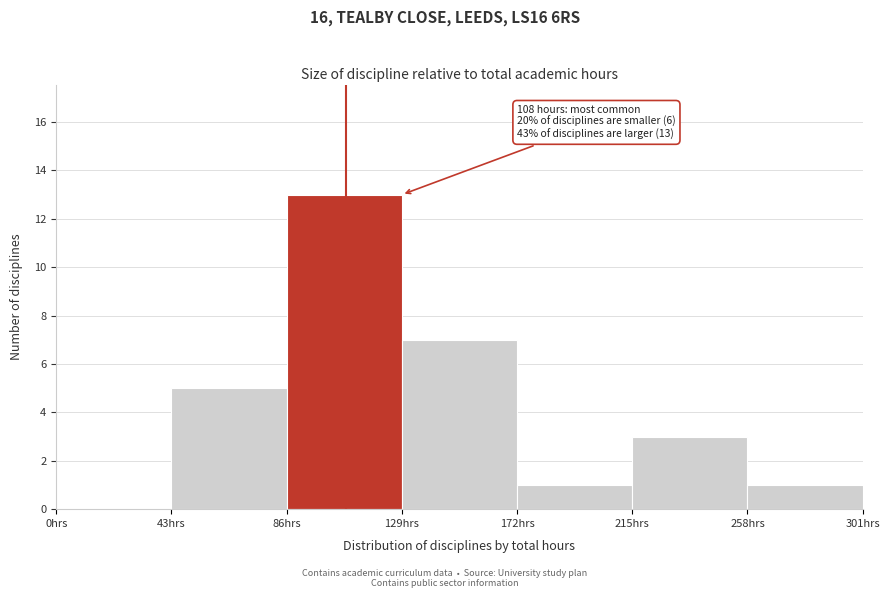

Which range on the x-axis has the tallest bar?

86 to 129